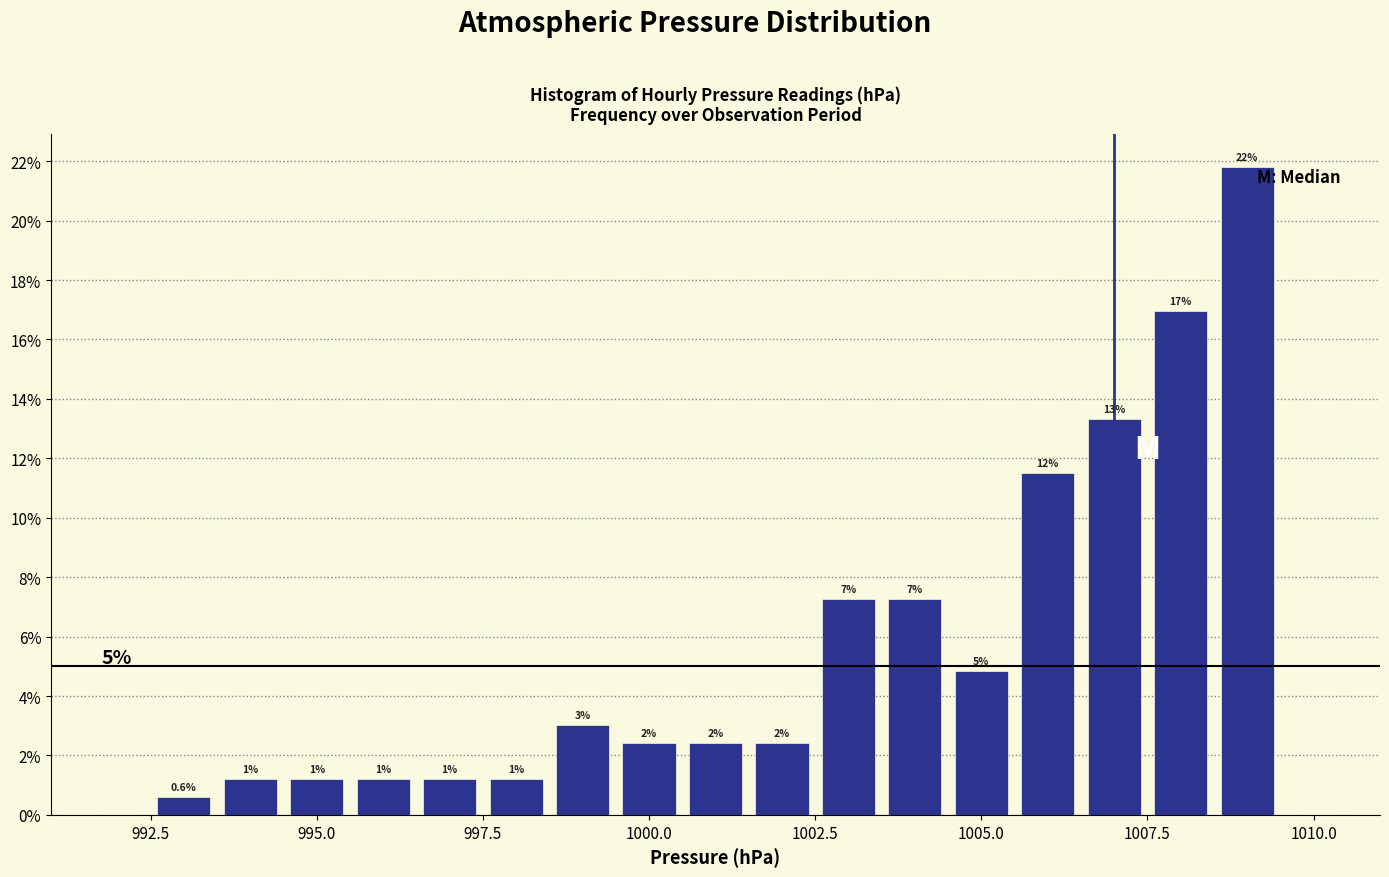

Read against the x-axis, roughly where is the centre of the tallest bar?

1009.0